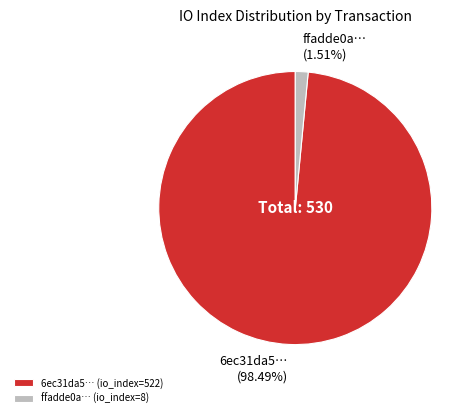

Is there a majority slice in this chart?

Yes